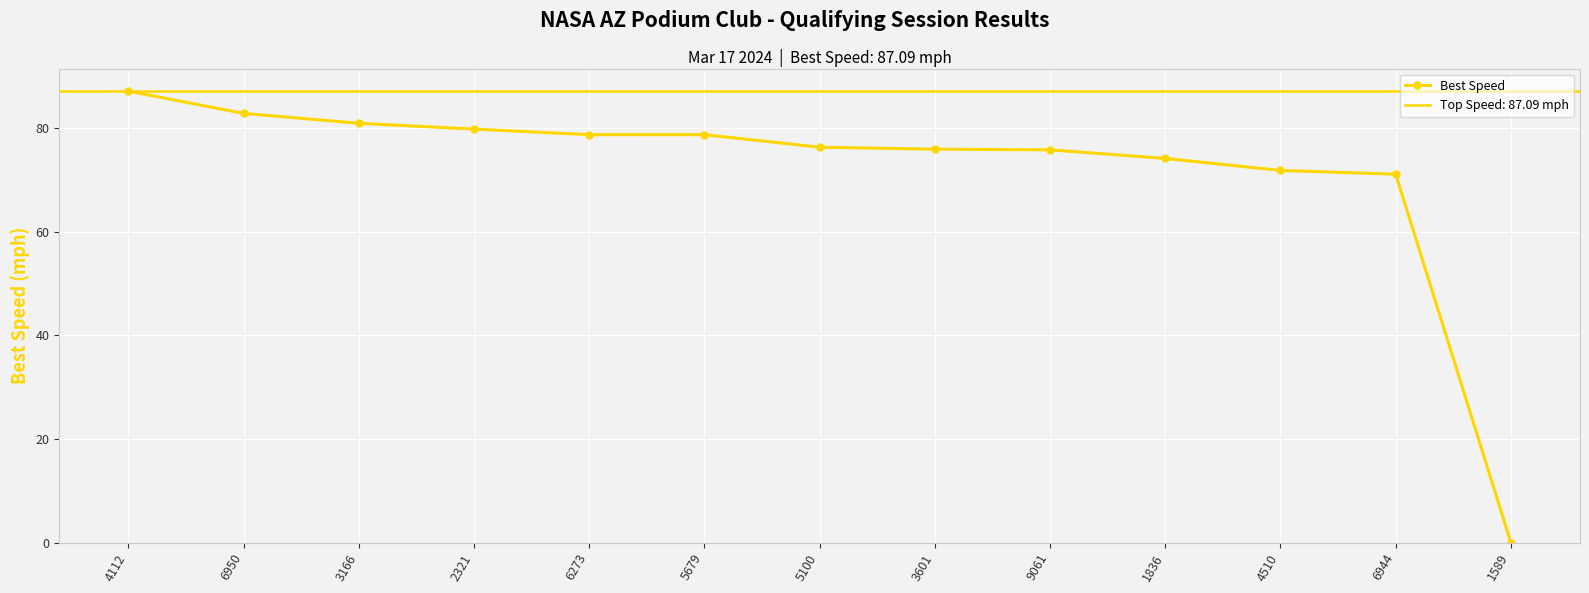

Which has a higher value, 1836 or 6273?

6273